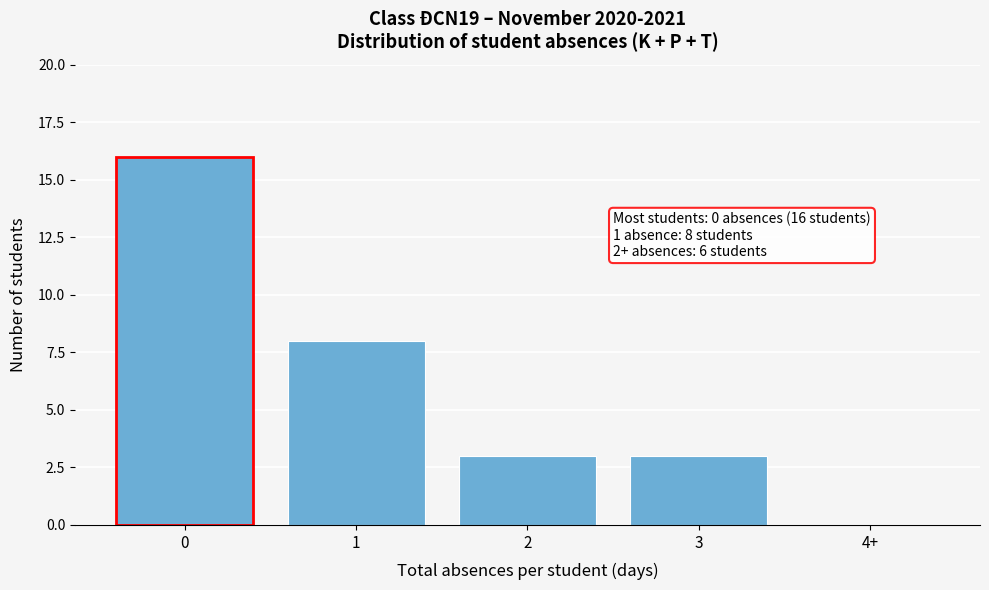

Reading right to left, what are all the values shown in this chart?

4+=0	3=3	2=3	1=8	0=16